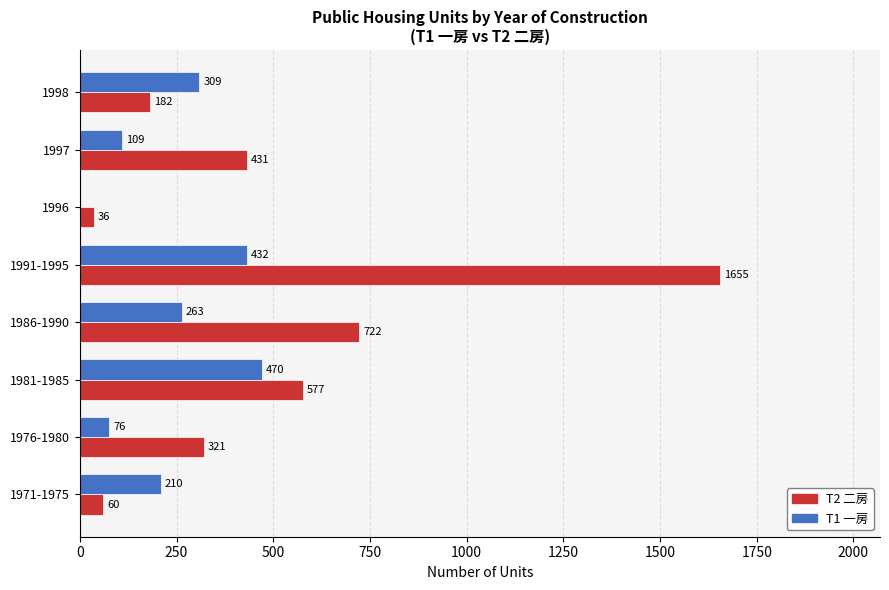

Count the number of categories in the chart.

8